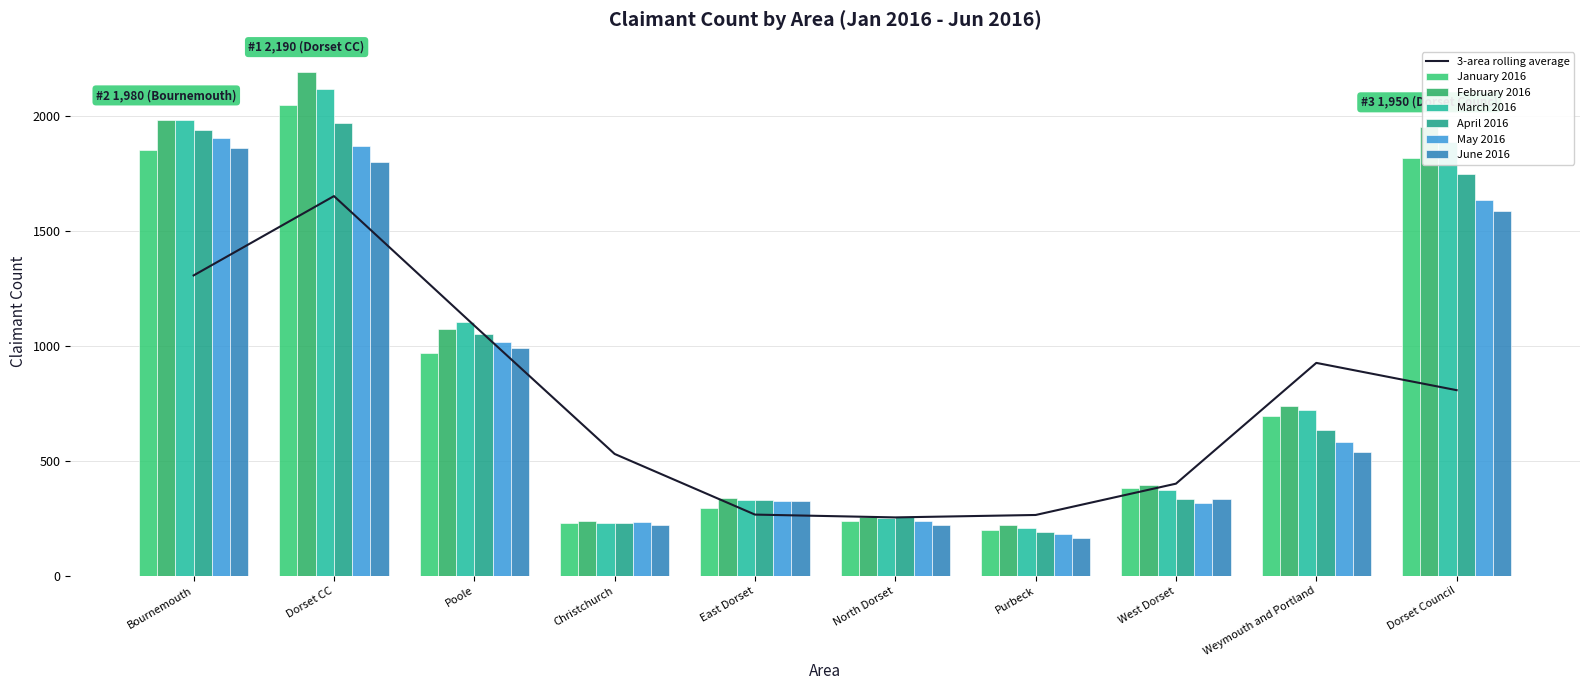

Which series has the widest spread of values?

February 2016